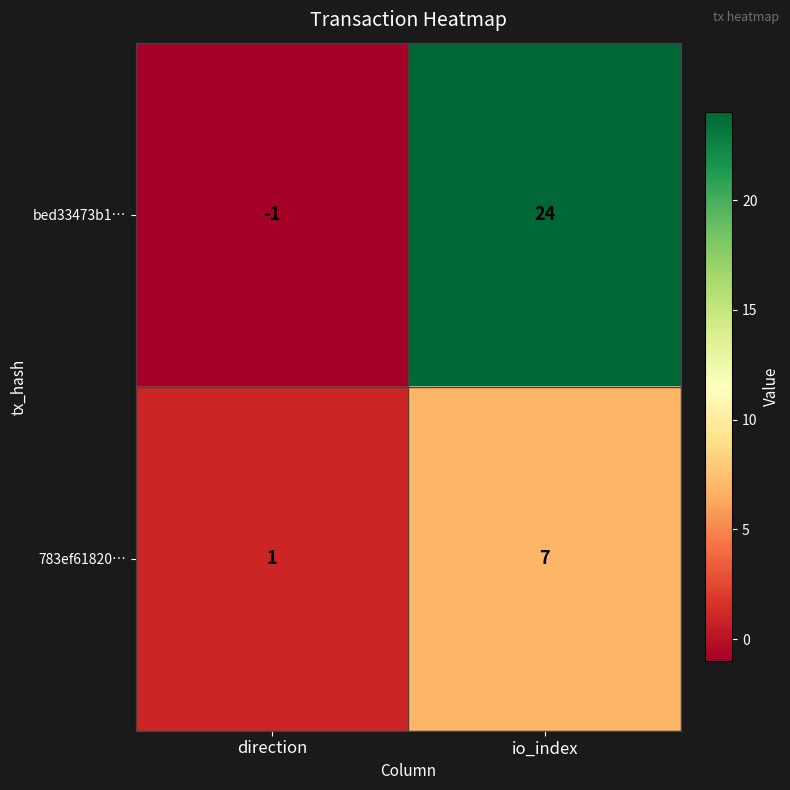

What is the total value across all series at io_index?

31